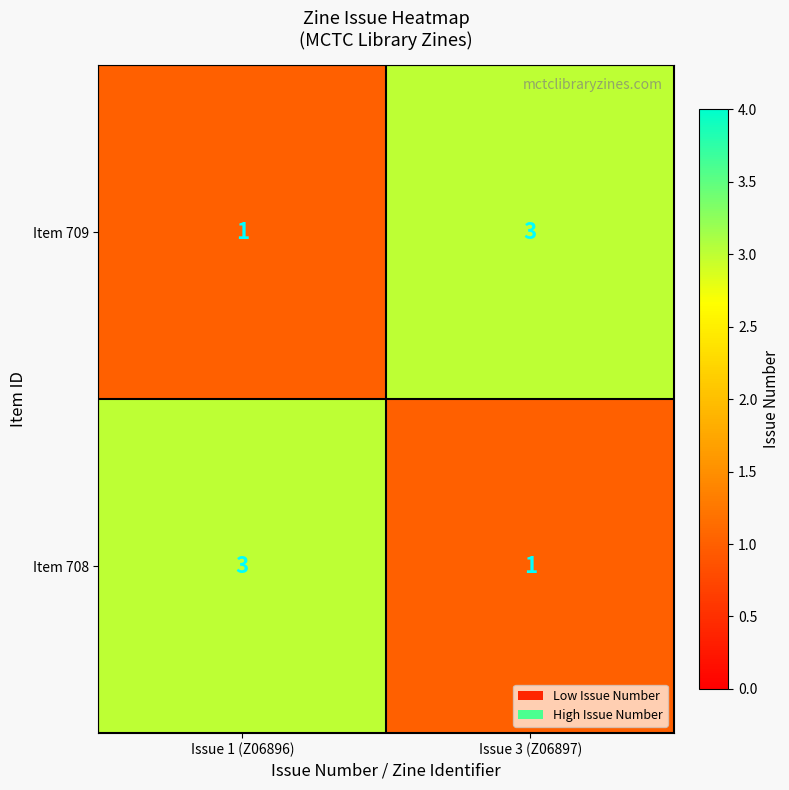

At Issue 3 (Z06897), list the series in order from smallest to largest.

Item 708, Item 709